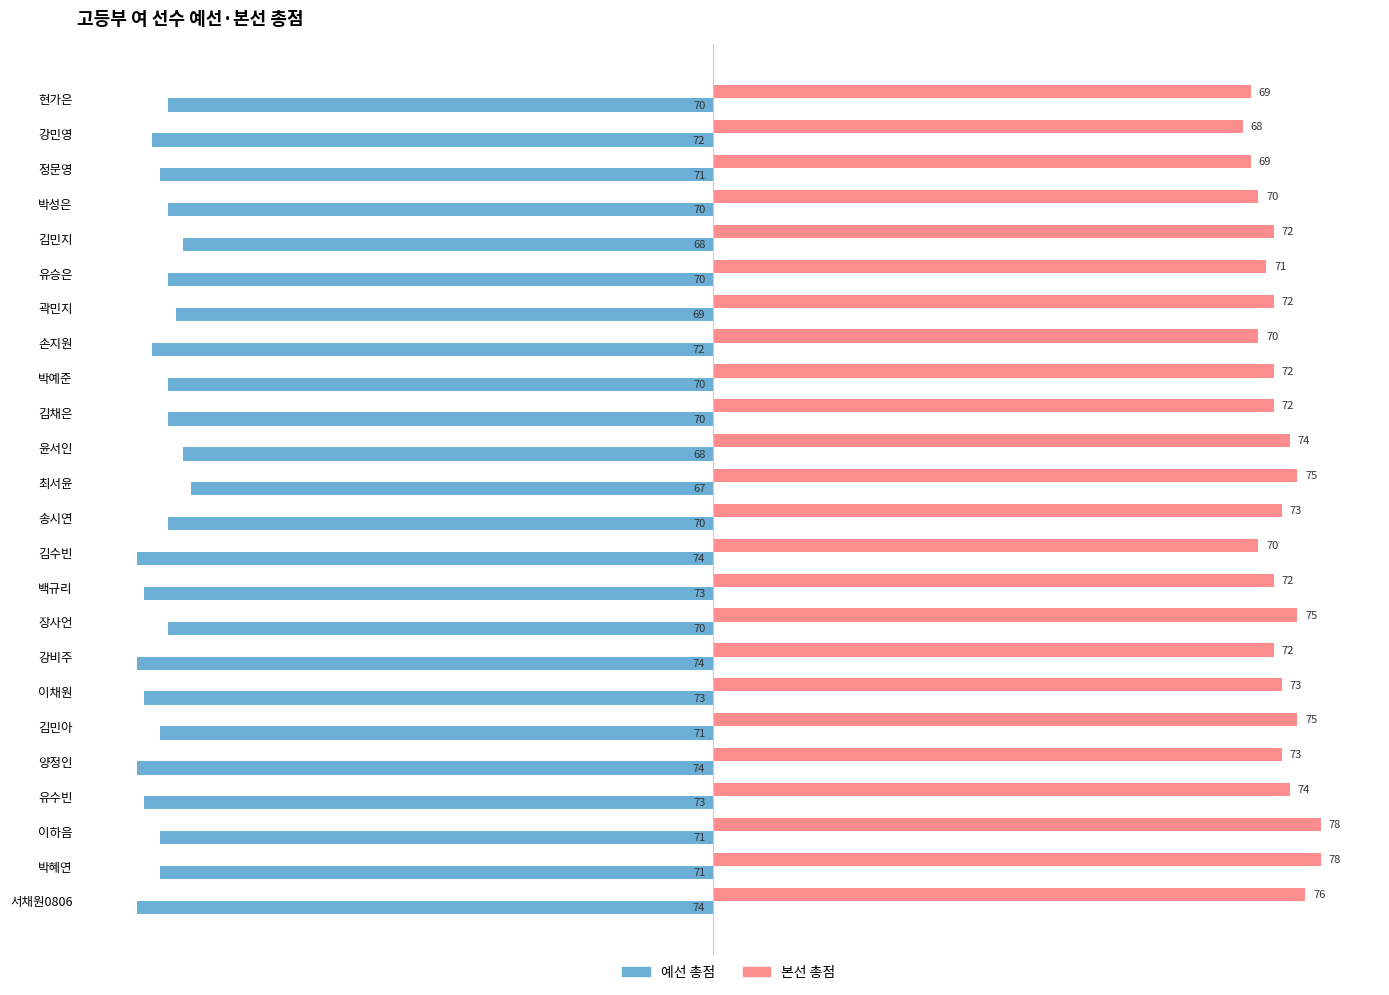

Rank the series at 곽민지 from highest to lowest value.

본선 총점, 예선 총점